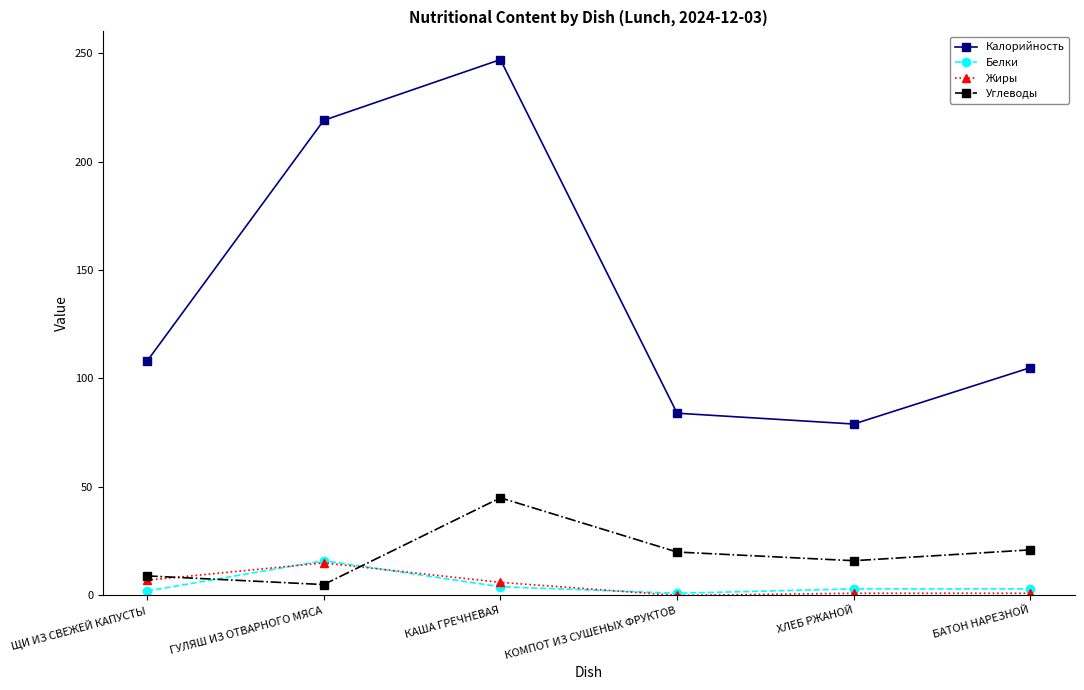

What position from the left is КАША ГРЕЧНЕВАЯ?

3